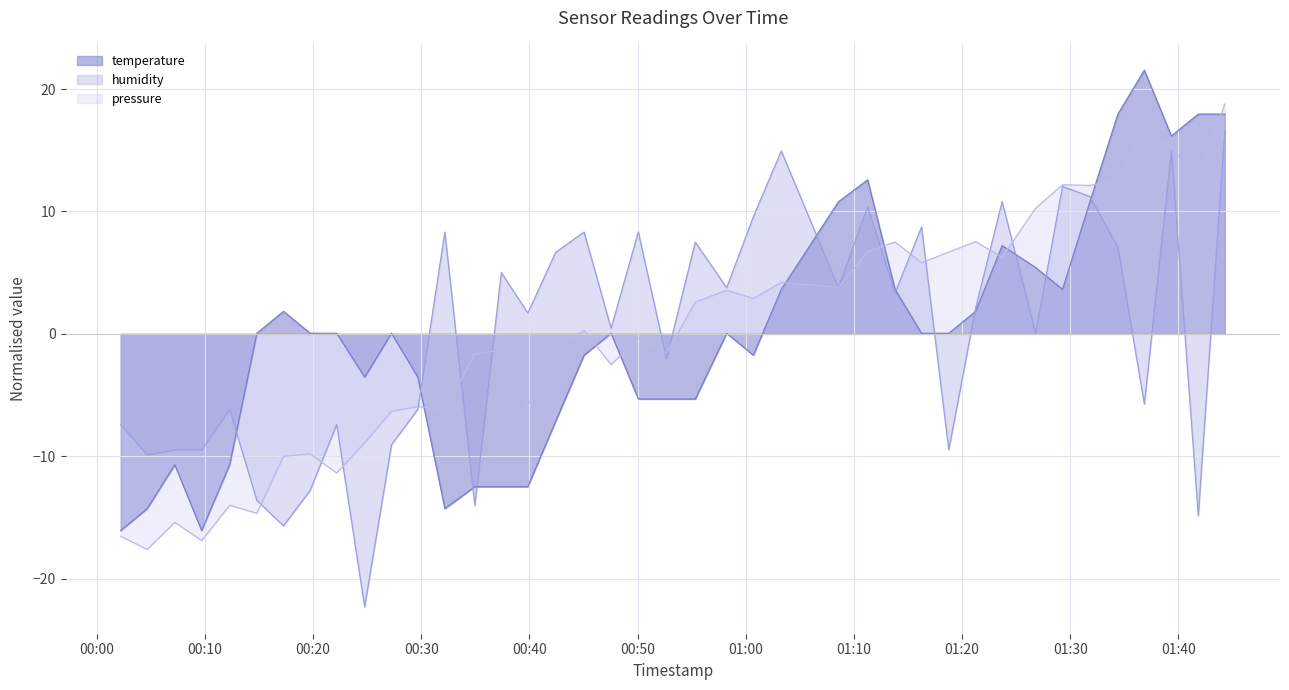

Reading left to right, transcribe all the data shown in this chart.

temperature: 2023-10-09T00:02:13=-16.1	2023-10-09T00:04:40=-14.3	2023-10-09T00:07:13=-10.7	2023-10-09T00:09:42=-16.1	2023-10-09T00:12:17=-10.7	2023-10-09T00:14:48=0.0	2023-10-09T00:17:16=1.8	2023-10-09T00:19:44=0.0	2023-10-09T00:22:11=0.0	2023-10-09T00:24:46=-3.5	2023-10-09T00:27:15=0.0	2023-10-09T00:29:41=-3.5	2023-10-09T00:32:11=-14.3	2023-10-09T00:34:57=-12.5	2023-10-09T00:37:24=-12.5	2023-10-09T00:39:51=-12.5	2023-10-09T00:42:26=-7.1	2023-10-09T00:45:03=-1.7	2023-10-09T00:47:33=0.0	2023-10-09T00:50:04=-5.3	2023-10-09T00:52:40=-5.3	2023-10-09T00:55:20=-5.3	2023-10-09T00:58:14=0.0	2023-10-09T01:00:42=-1.7	2023-10-09T01:03:17=3.6	2023-10-09T01:08:34=10.8	2023-10-09T01:11:16=12.6	2023-10-09T01:13:48=3.6	2023-10-09T01:16:15=0.0	2023-10-09T01:18:46=0.0	2023-10-09T01:21:15=1.8	2023-10-09T01:23:42=7.2	2023-10-09T01:26:48=5.4	2023-10-09T01:29:17=3.6	2023-10-09T01:31:49=10.8	2023-10-09T01:34:24=18.0	2023-10-09T01:36:51=21.5	2023-10-09T01:39:21=16.2	2023-10-09T01:41:50=18.0	2023-10-09T01:44:17=18.0
humidity: 2023-10-09T00:02:13=-7.4	2023-10-09T00:04:40=-9.9	2023-10-09T00:07:13=-9.5	2023-10-09T00:09:42=-9.5	2023-10-09T00:12:17=-6.2	2023-10-09T00:14:48=-13.6	2023-10-09T00:17:16=-15.7	2023-10-09T00:19:44=-12.8	2023-10-09T00:22:11=-7.4	2023-10-09T00:24:46=-22.3	2023-10-09T00:27:15=-9.1	2023-10-09T00:29:41=-6.2	2023-10-09T00:32:11=8.3	2023-10-09T00:34:57=-14.0	2023-10-09T00:37:24=5.0	2023-10-09T00:39:51=1.7	2023-10-09T00:42:26=6.7	2023-10-09T00:45:03=8.3	2023-10-09T00:47:33=0.5	2023-10-09T00:50:04=8.3	2023-10-09T00:52:40=-2.0	2023-10-09T00:55:20=7.5	2023-10-09T00:58:14=3.8	2023-10-09T01:00:42=9.6	2023-10-09T01:03:17=14.9	2023-10-09T01:08:34=3.8	2023-10-09T01:11:16=10.4	2023-10-09T01:13:48=3.4	2023-10-09T01:16:15=8.7	2023-10-09T01:18:46=-9.5	2023-10-09T01:21:15=2.1	2023-10-09T01:23:42=10.8	2023-10-09T01:26:48=0.0	2023-10-09T01:29:17=12.0	2023-10-09T01:31:49=11.2	2023-10-09T01:34:24=7.1	2023-10-09T01:36:51=-5.8	2023-10-09T01:39:21=14.9	2023-10-09T01:41:50=-14.9	2023-10-09T01:44:17=16.6
pressure: 2023-10-09T00:02:13=-16.5	2023-10-09T00:04:40=-17.6	2023-10-09T00:07:13=-15.4	2023-10-09T00:09:42=-16.9	2023-10-09T00:12:17=-14.0	2023-10-09T00:14:48=-14.7	2023-10-09T00:17:16=-10.0	2023-10-09T00:19:44=-9.8	2023-10-09T00:22:11=-11.4	2023-10-09T00:24:46=-8.9	2023-10-09T00:27:15=-6.3	2023-10-09T00:29:41=-5.9	2023-10-09T00:32:11=-6.2	2023-10-09T00:34:57=-1.7	2023-10-09T00:37:24=-1.3	2023-10-09T00:39:51=-5.8	2023-10-09T00:42:26=-1.2	2023-10-09T00:45:03=0.3	2023-10-09T00:47:33=-2.5	2023-10-09T00:50:04=-0.4	2023-10-09T00:52:40=-1.6	2023-10-09T00:55:20=2.6	2023-10-09T00:58:14=3.6	2023-10-09T01:00:42=2.9	2023-10-09T01:03:17=4.2	2023-10-09T01:08:34=3.8	2023-10-09T01:11:16=6.7	2023-10-09T01:13:48=7.5	2023-10-09T01:16:15=5.8	2023-10-09T01:18:46=6.7	2023-10-09T01:21:15=7.5	2023-10-09T01:23:42=6.3	2023-10-09T01:26:48=10.3	2023-10-09T01:29:17=12.2	2023-10-09T01:31:49=12.1	2023-10-09T01:34:24=12.5	2023-10-09T01:36:51=16.7	2023-10-09T01:39:21=15.3	2023-10-09T01:41:50=12.4	2023-10-09T01:44:17=18.8